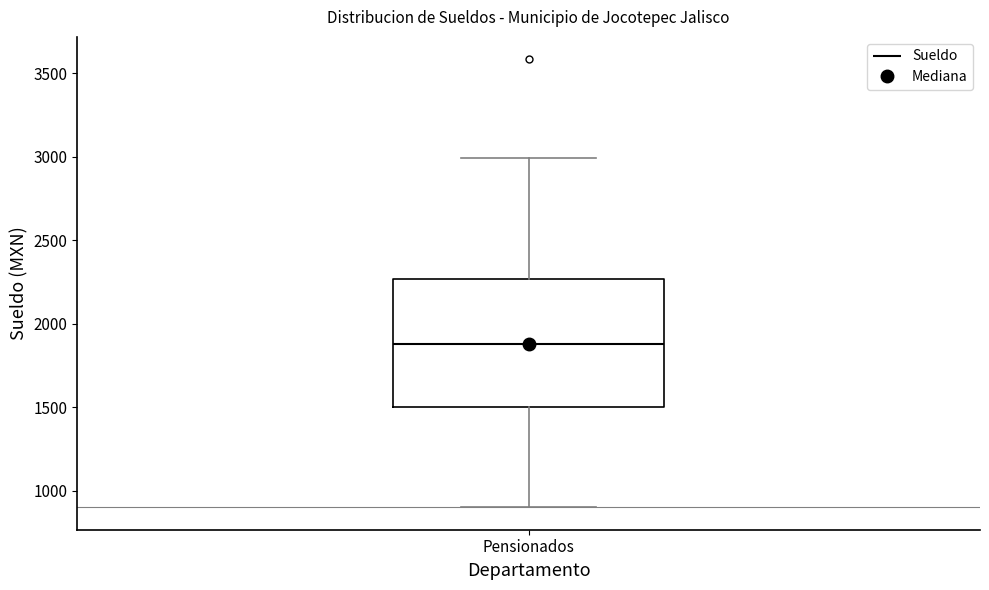

Where does the lower whisker of the box for Pensionados end on the y-axis? The values are not printed on the chart, so give them approximately, as read against the axis.

900